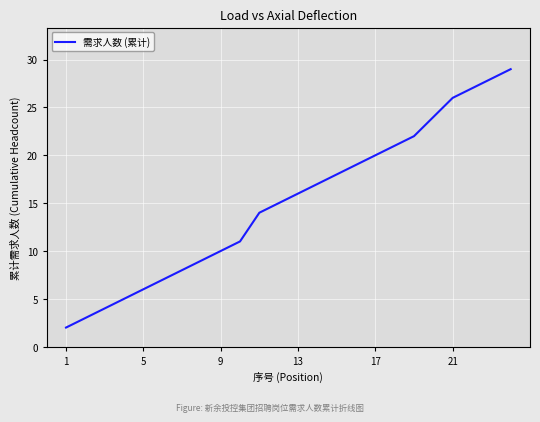

What is the difference between the maximum and minimum values?

27